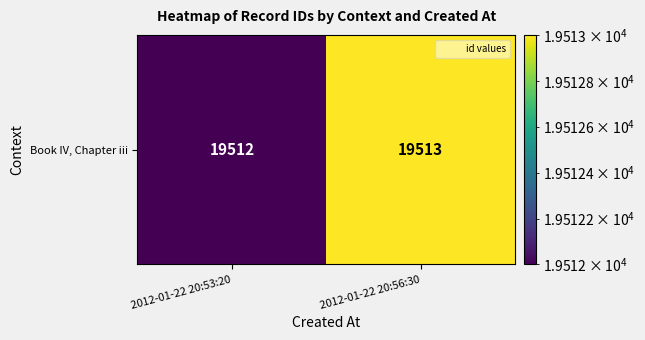

Which label corresponds to the largest value in the chart?

2012-01-22 20:56:30